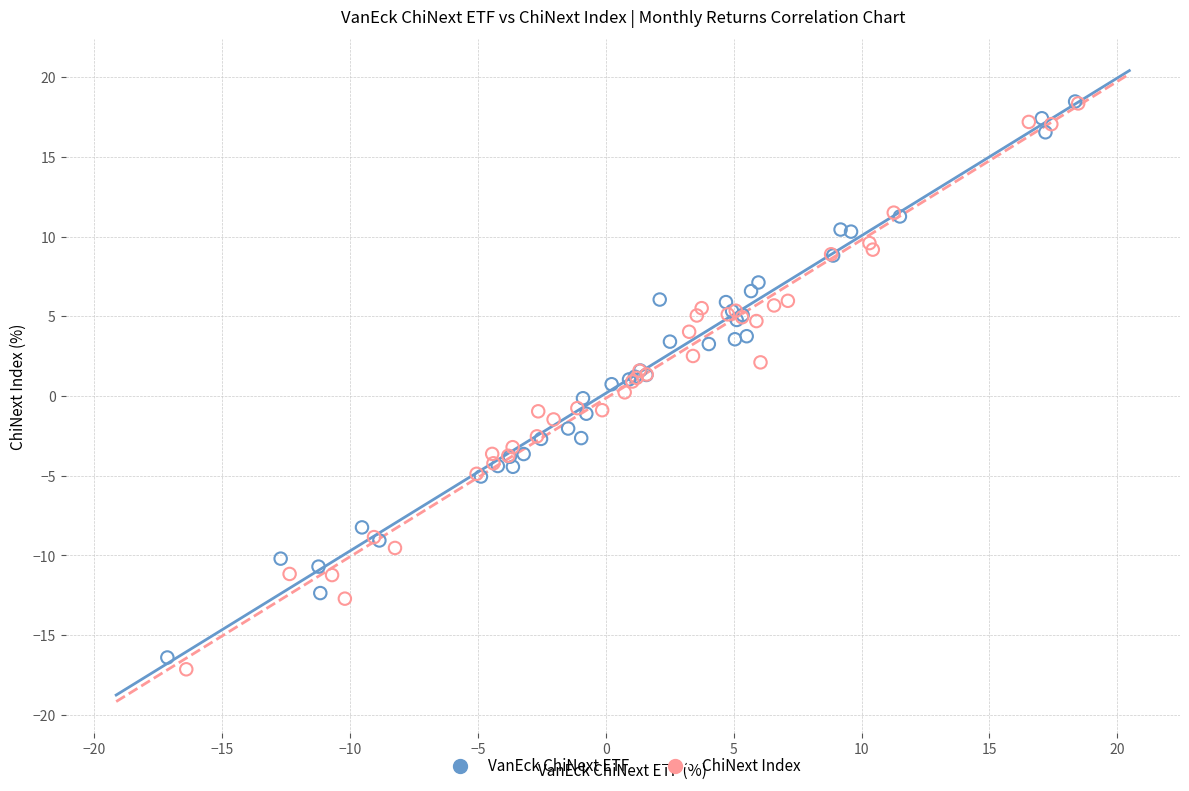

Which series has the widest spread of Y values?

ChiNext Index